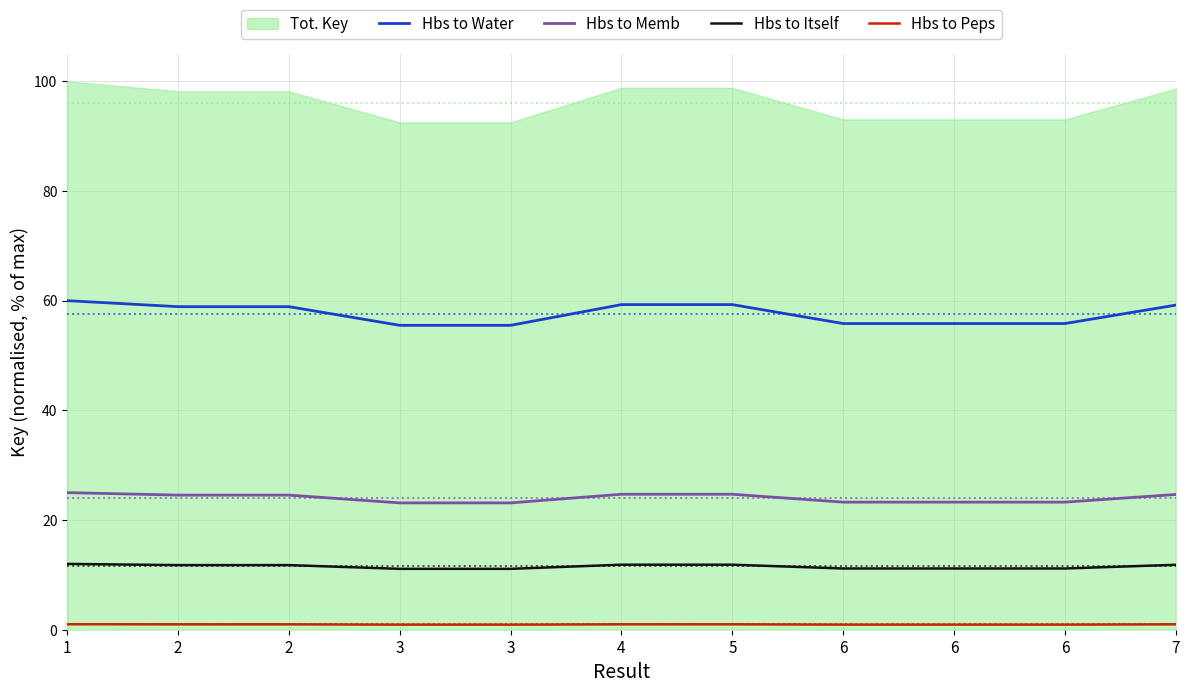

Reading left to right, extract all data points from this chart.

Hbs to Water: 1=60.0	2=58.9	2=58.9	3=55.5	3=55.5	4=59.3	5=59.3	6=55.8	6=55.8	6=55.8	7=59.2
Hbs to Memb: 1=25.0	2=24.5	2=24.5	3=23.1	3=23.1	4=24.7	5=24.7	6=23.3	6=23.3	6=23.3	7=24.7
Hbs to Itself: 1=12.0	2=11.8	2=11.8	3=11.1	3=11.1	4=11.9	5=11.9	6=11.2	6=11.2	6=11.2	7=11.8
Hbs to Peps: 1=1.0	2=1.0	2=1.0	3=0.9	3=0.9	4=1.0	5=1.0	6=0.9	6=0.9	6=0.9	7=1.0